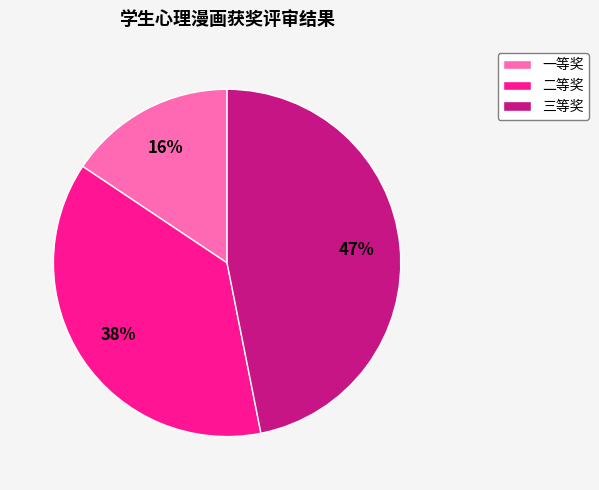

To the nearest percent, what is the difference between the largest and smallest slice percentages?

31%